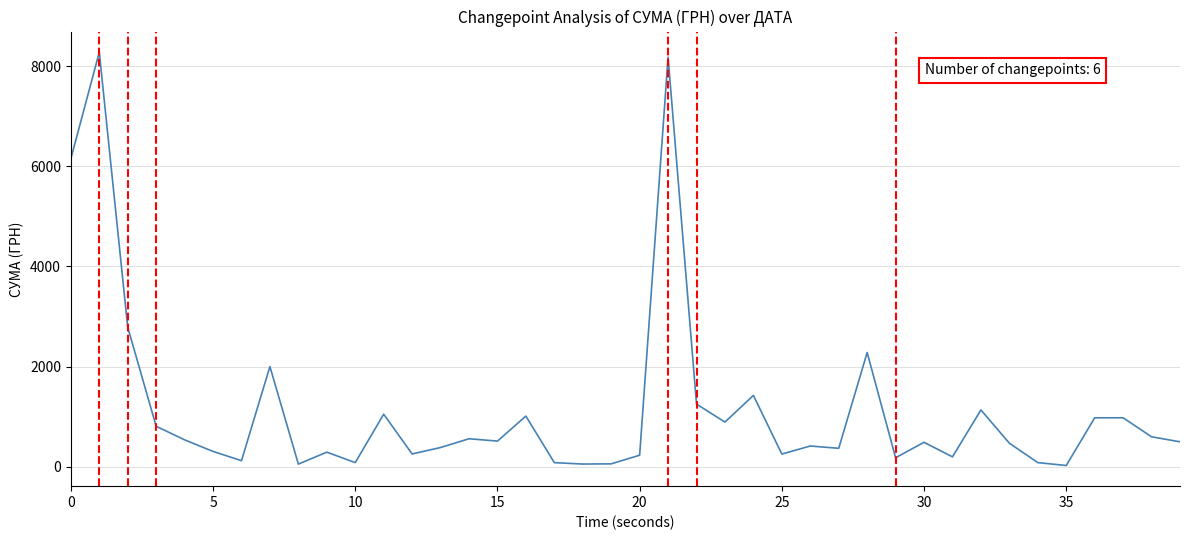

What is the maximum value shown in the chart?

8277.0